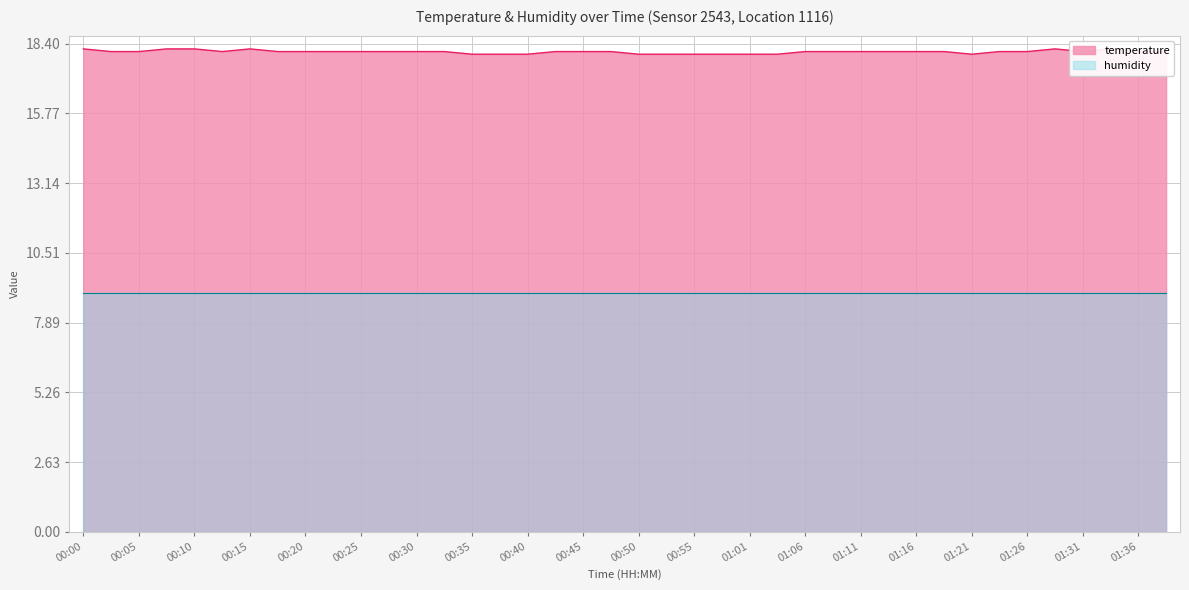

At which category does the data reach its first local peak?

00:15